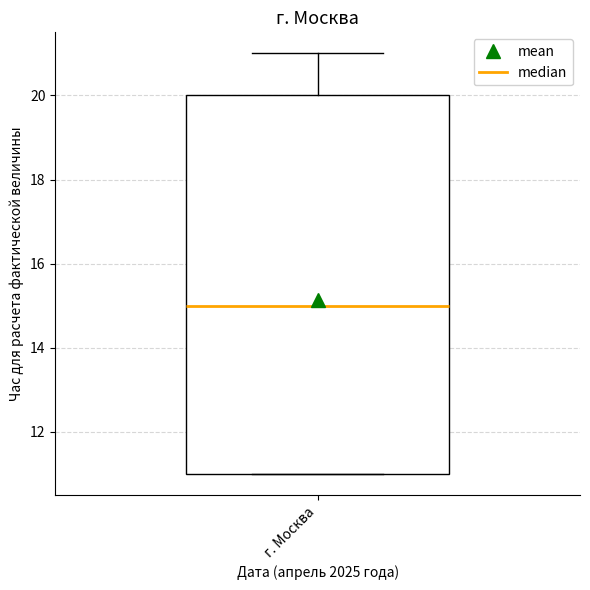

Read this box plot against the y-axis: the position of the median line, the range covered by the box, and the ends of both whiskers. The values are not printed on the chart, so give them approximately, as read against the axis.

median 15, box 11 to 20, whiskers 11 to 21